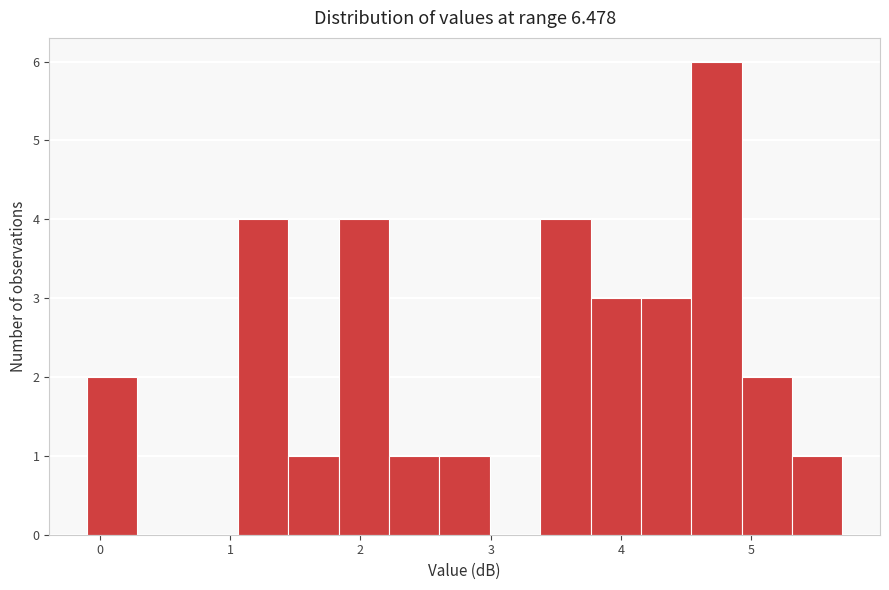

Read against the x-axis, roughly where is the centre of the tallest bar?

4.7